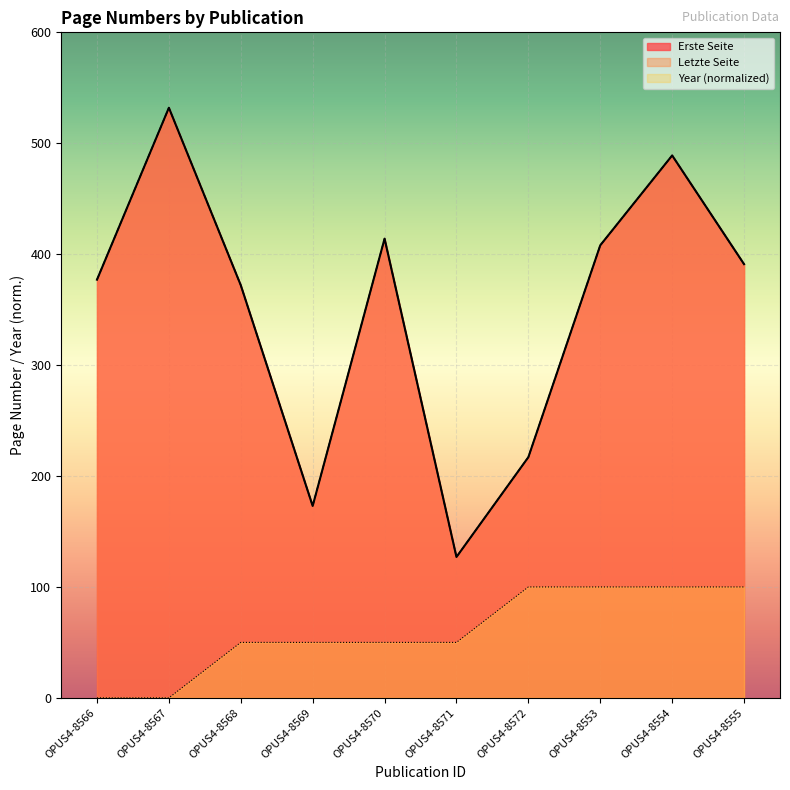

Rank the series at OPUS4-8566 from lowest to highest value.

Year of Completion, Erste Seite, Letzte Seite